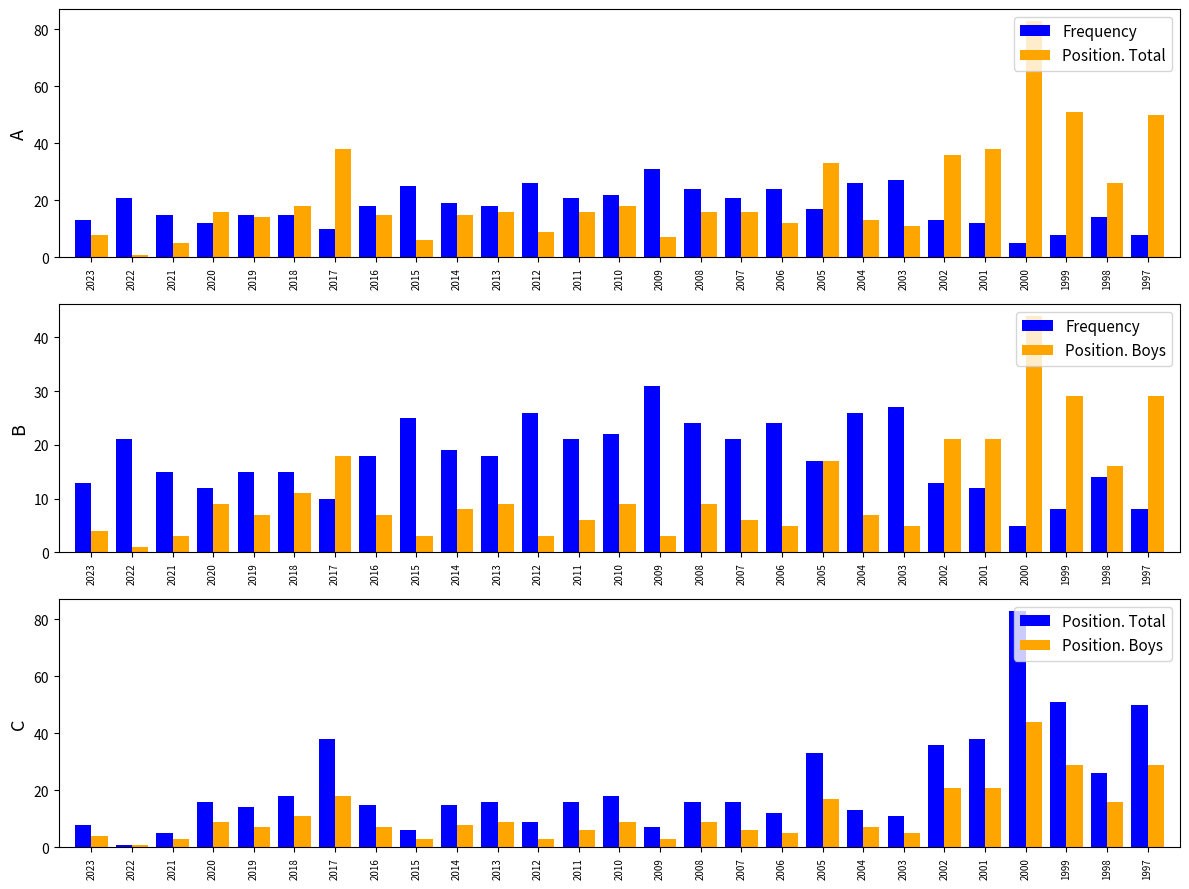

Rank the series by their average value, from highest to lowest.

Position. Total, Frequency, Position. Boys